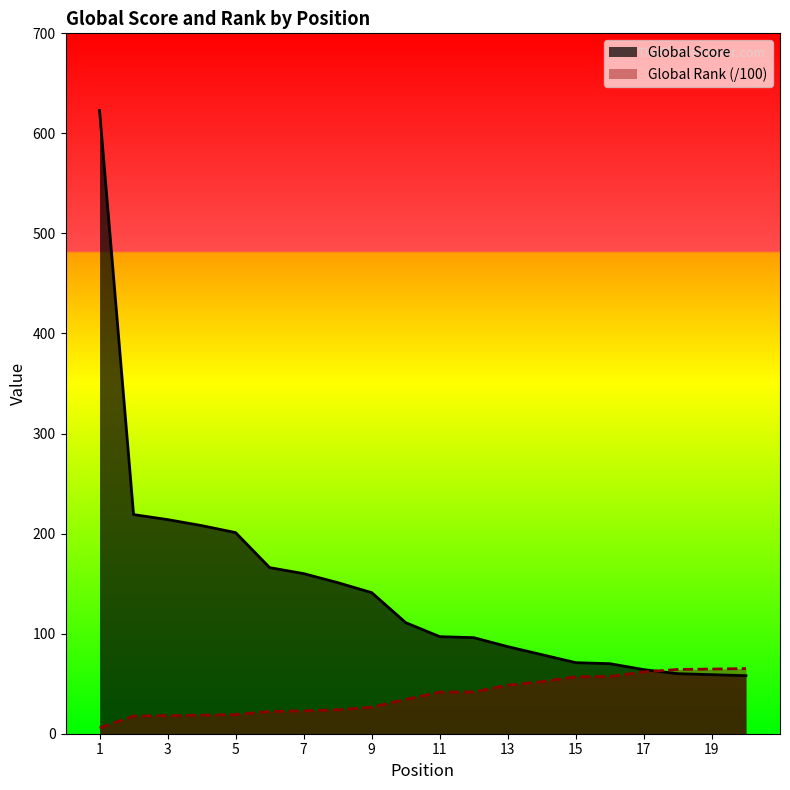

True or false: Global Rank (scaled) and Global Score cross at least once.

True